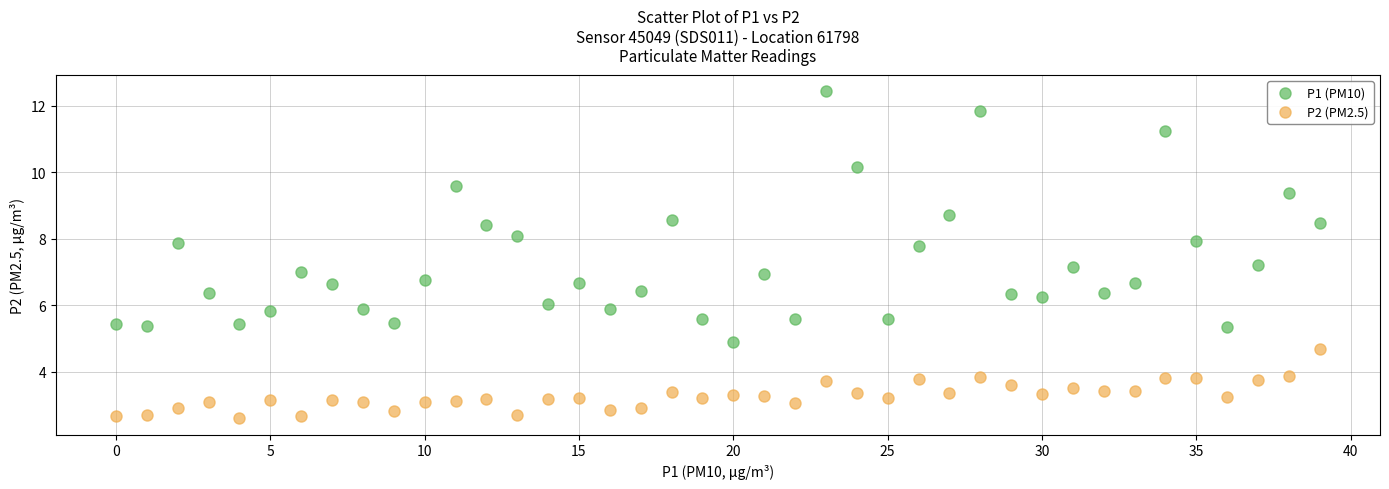

Across all data points, what is the range of Y values (max minus min)?

9.8